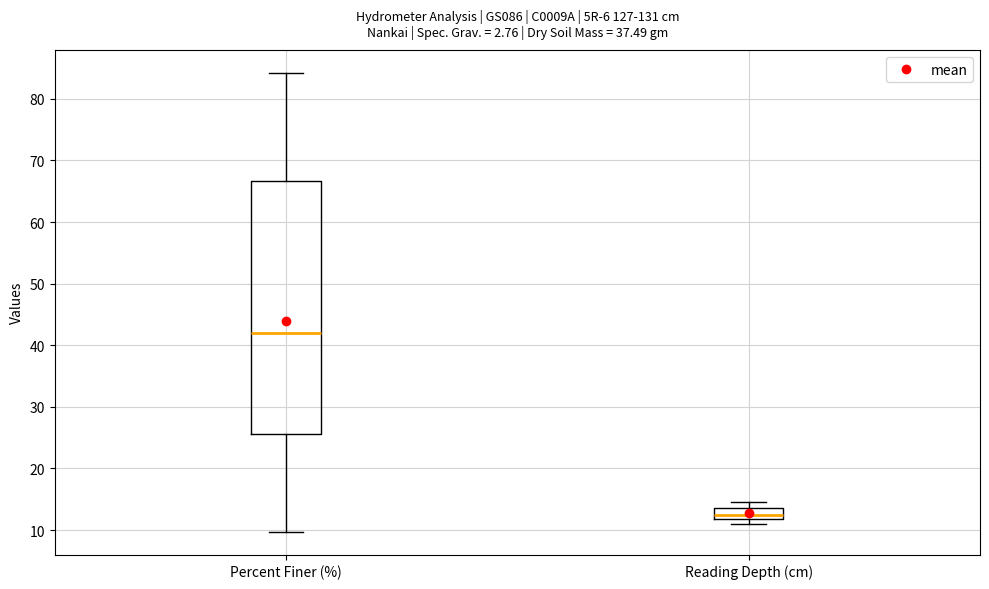

Where does the upper whisker of the box for Reading Depth (cm) end on the y-axis? The values are not printed on the chart, so give them approximately, as read against the axis.

15